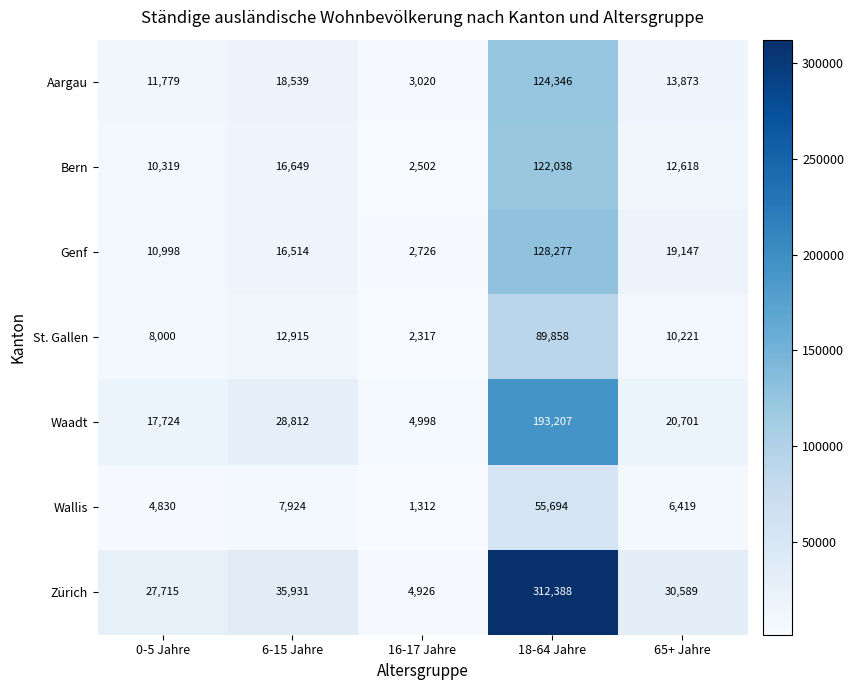

What is the difference between the highest and lowest values at 6-15 Jahre?

28007